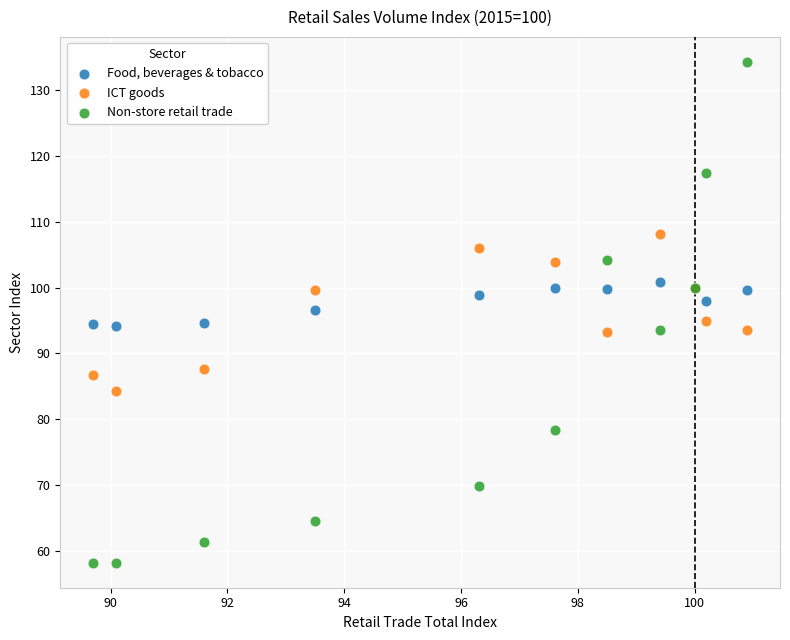

What are all the series names shown in the legend?

Food, beverages & tobacco, ICT goods, Non-store retail trade